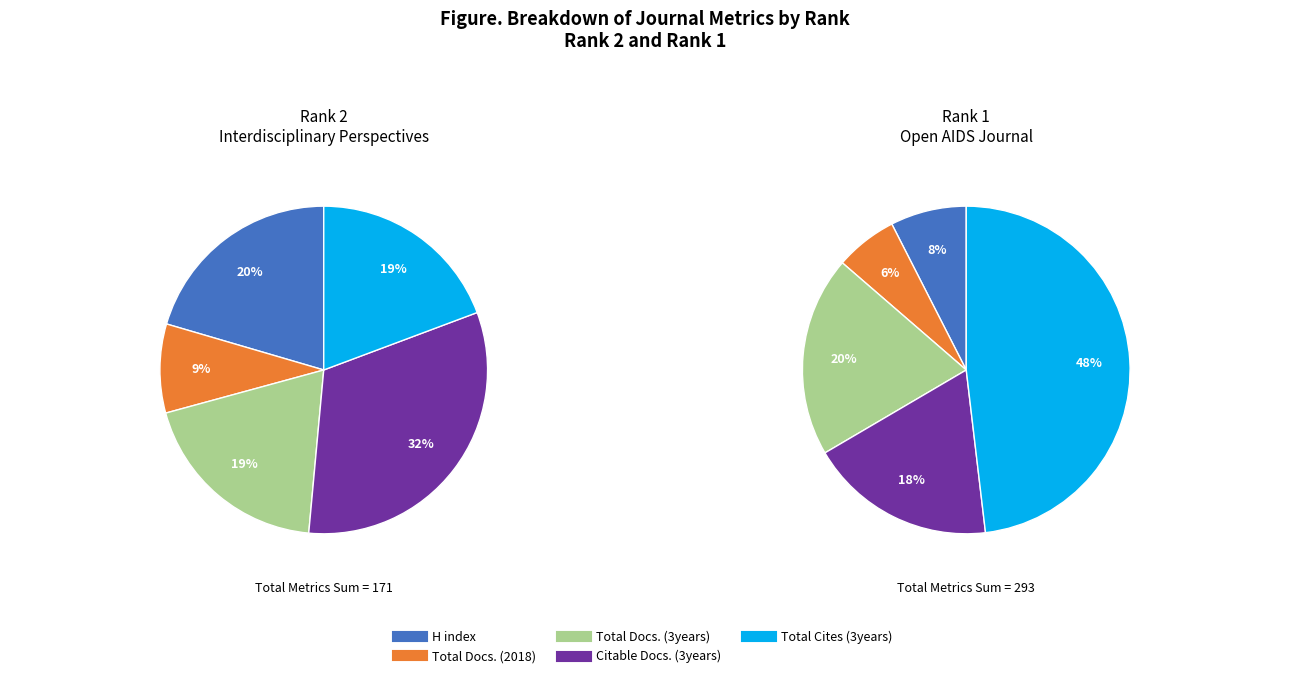

Do Rank 2 (Interdisciplinary Perspectives) and Rank 1 (Open AIDS Journal) together represent more than half of the pie?

Yes